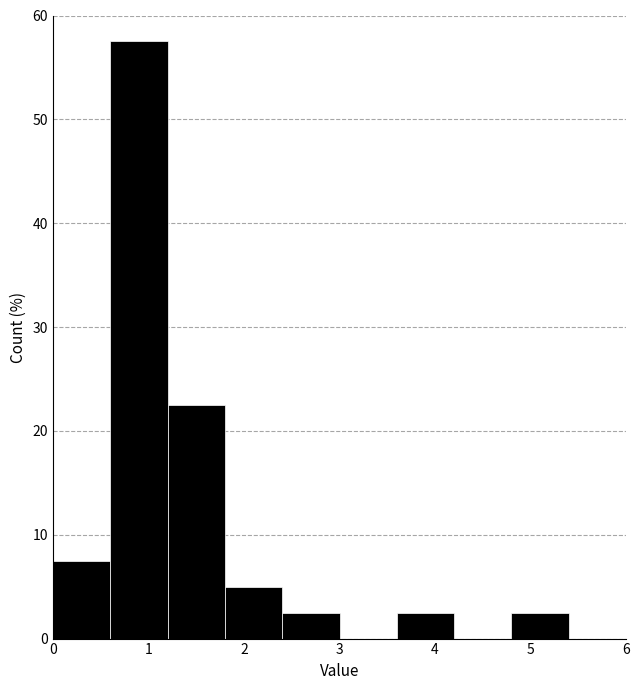

What is the height of the bar covering 0.0 to 0.6 on the x-axis? The values are not printed on the chart, so give them approximately, as read against the axis.

8